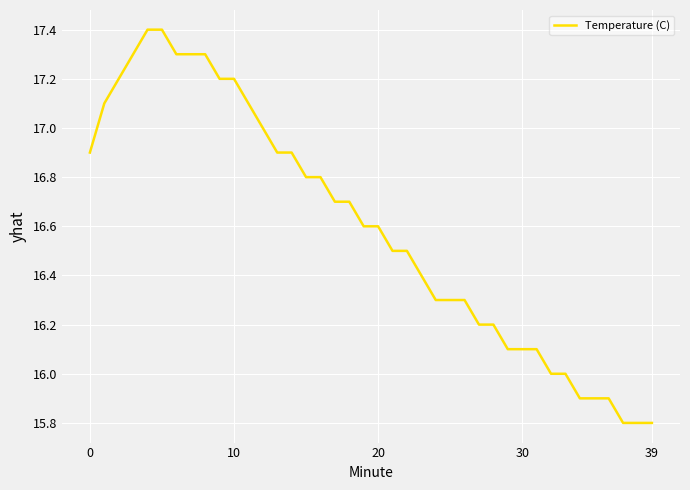

What is the greatest value displayed?

17.4